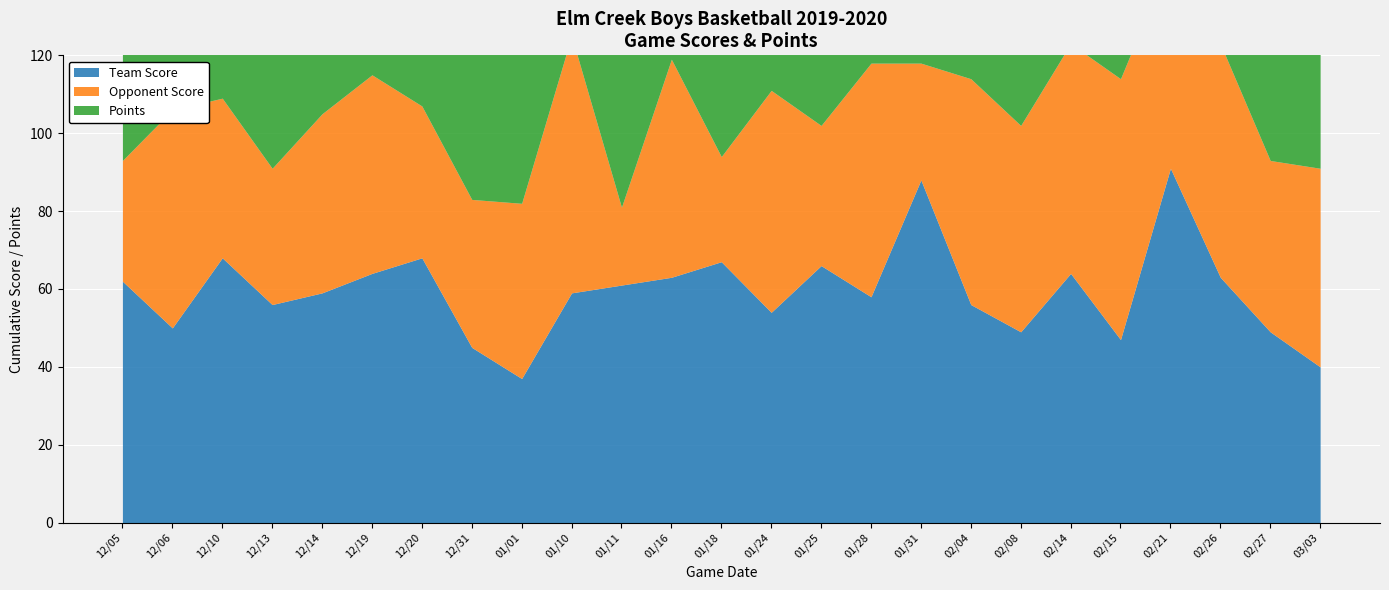

Rank the series at 02/04 from lowest to highest value.

Points, Team Score, Opponent Score